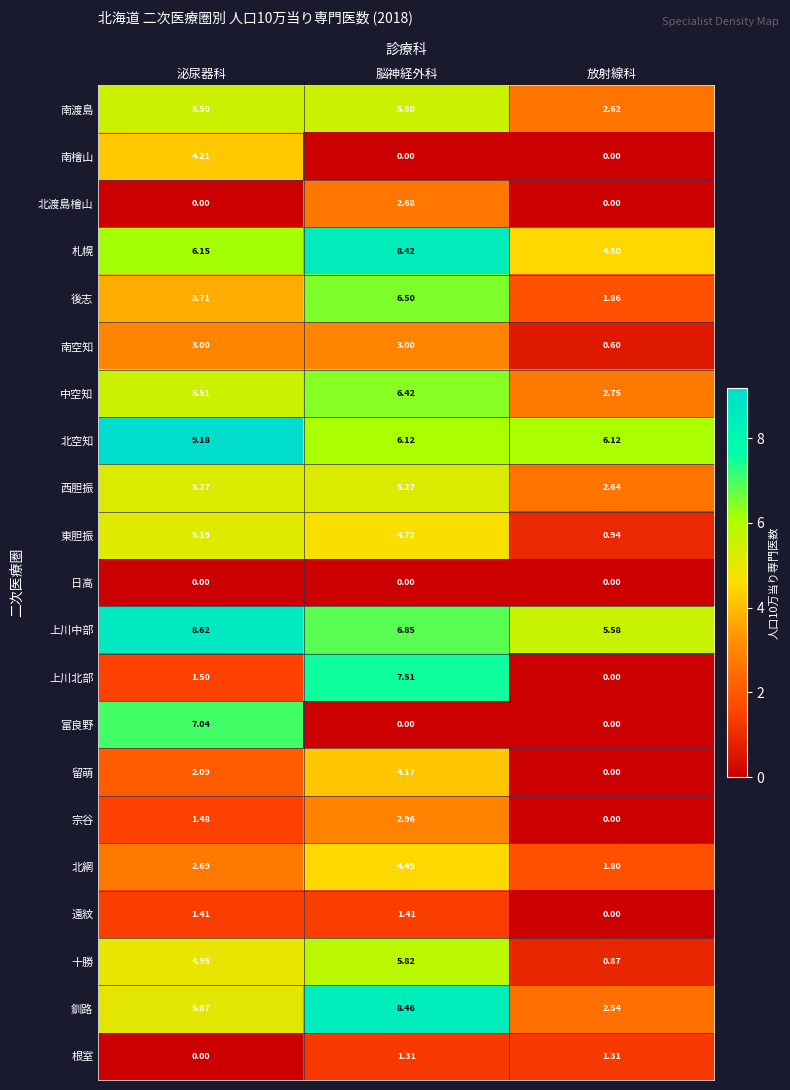

Which series has the largest total across all categories?

北空知